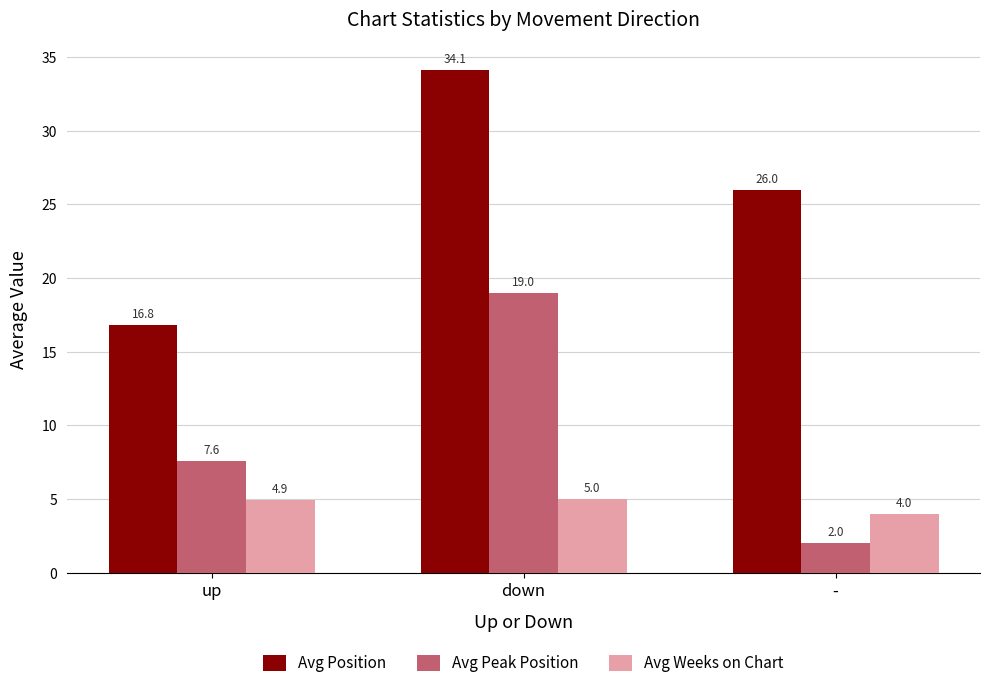

What is the difference between the maximum and minimum values in the Avg Peak Position series?

17.0